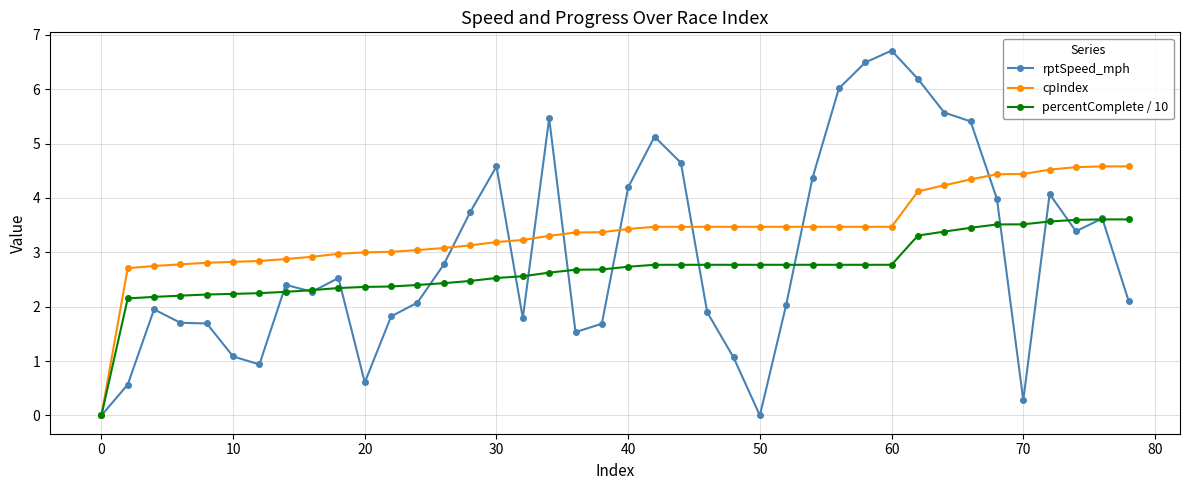

Which series has the largest total across all categories?

cpIndex